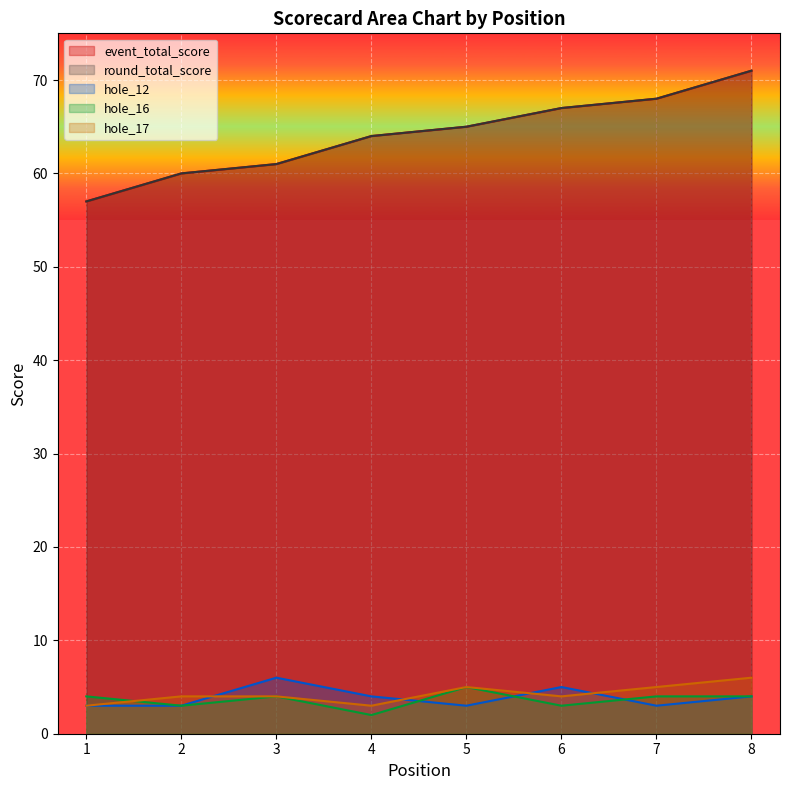

How many values in the hole_17 series are below 4?

2